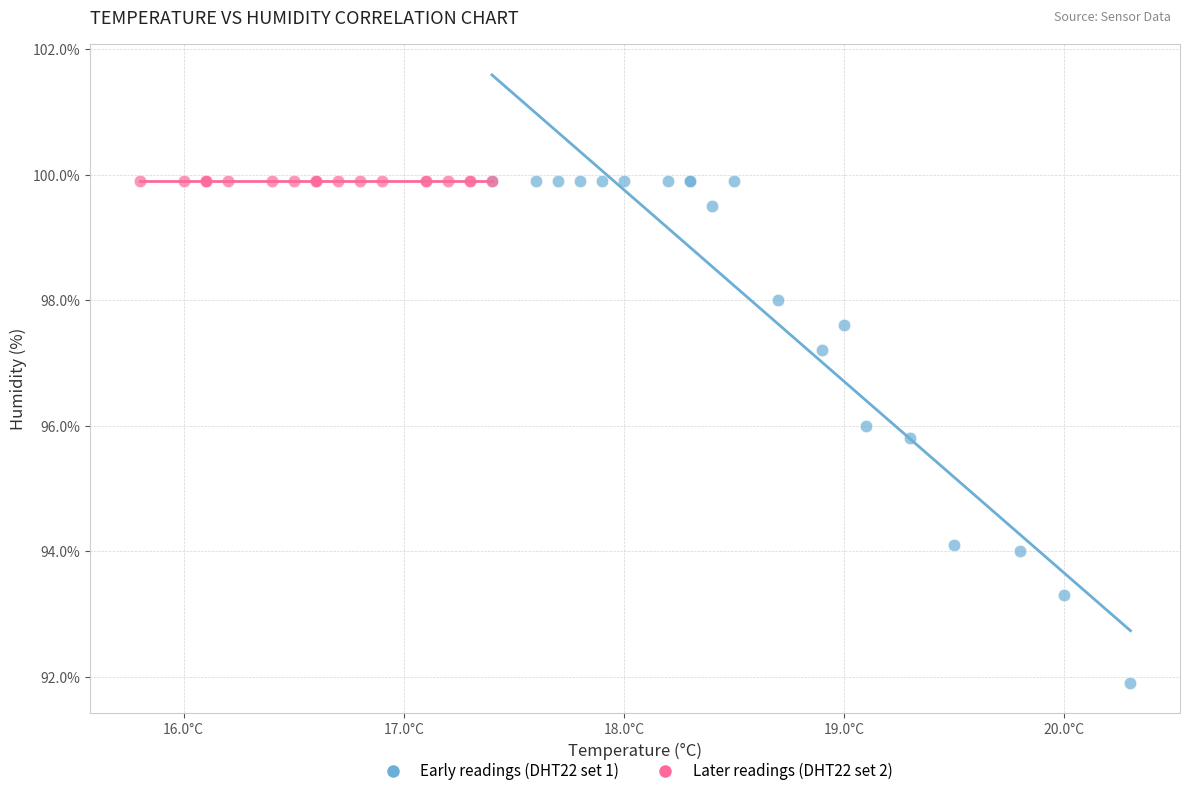

What are all the series names shown in the legend?

Early readings (DHT22 set 1), Later readings (DHT22 set 2)